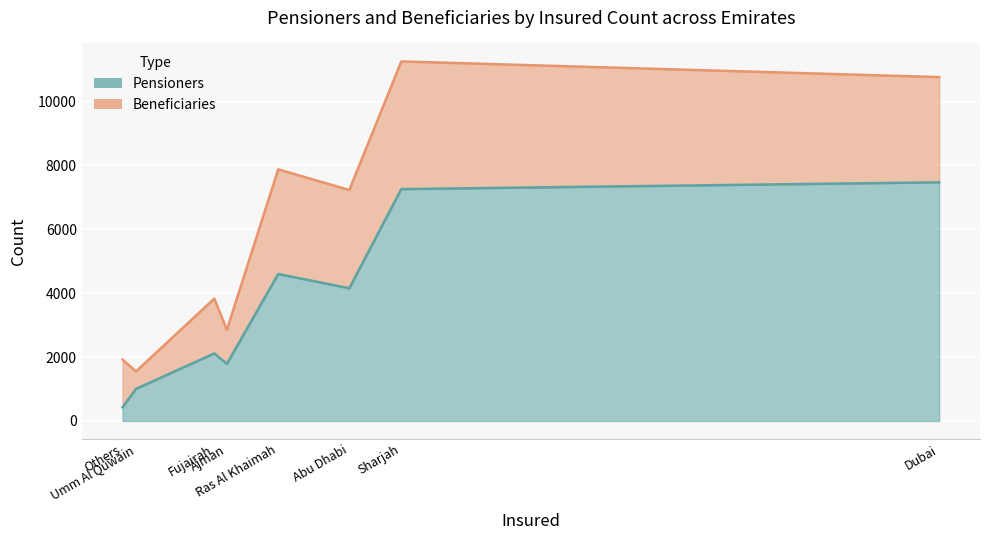

After their last crossing, which series has the higher values: Pensioners or Beneficiaries?

Beneficiaries